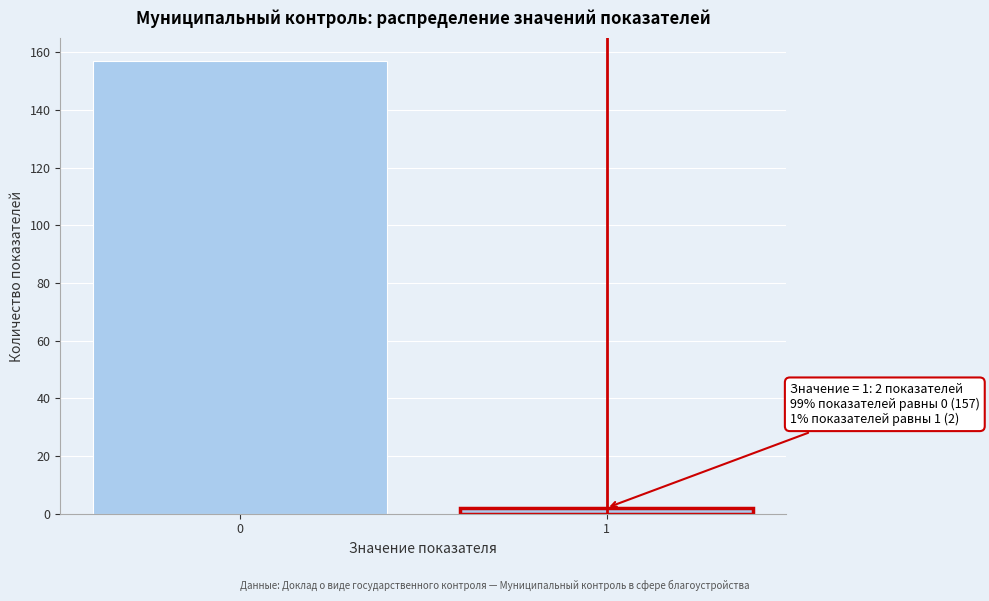

Reading left to right, transcribe all the data shown in this chart.

0=157	1=2